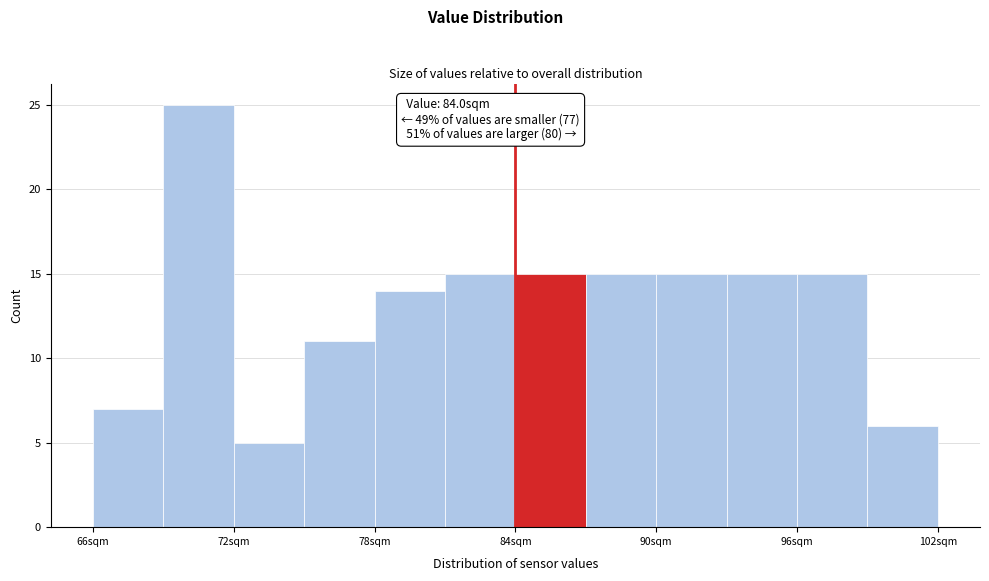

Read against the x-axis, roughly where is the centre of the tallest bar?

71